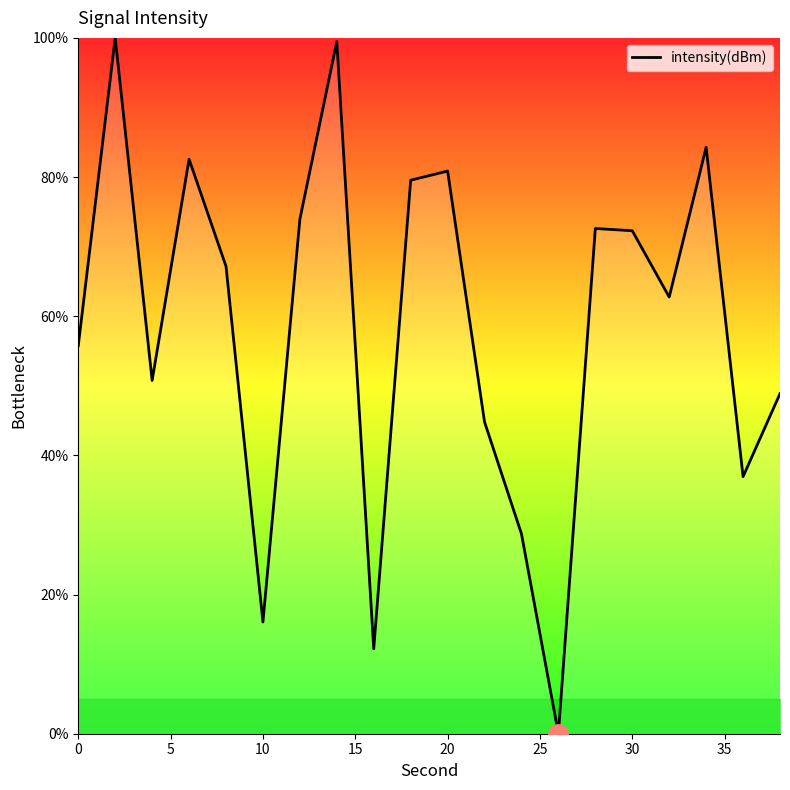

What is the greatest value displayed?

100.0